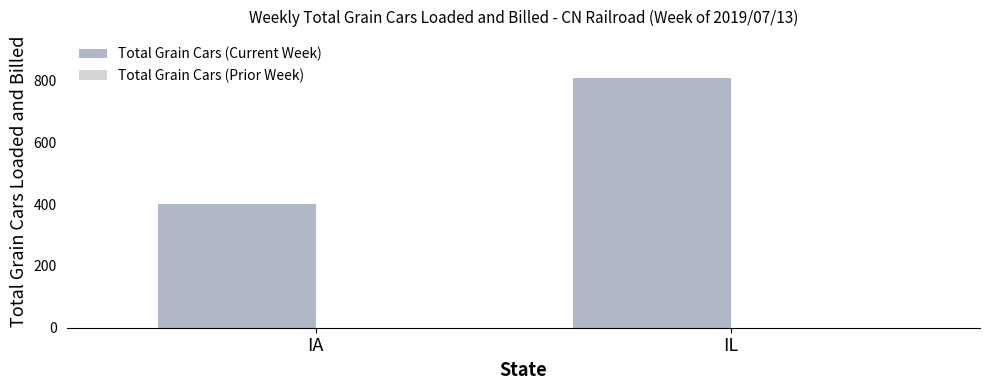

Rank the categories by value from lowest to highest.

IA, IL